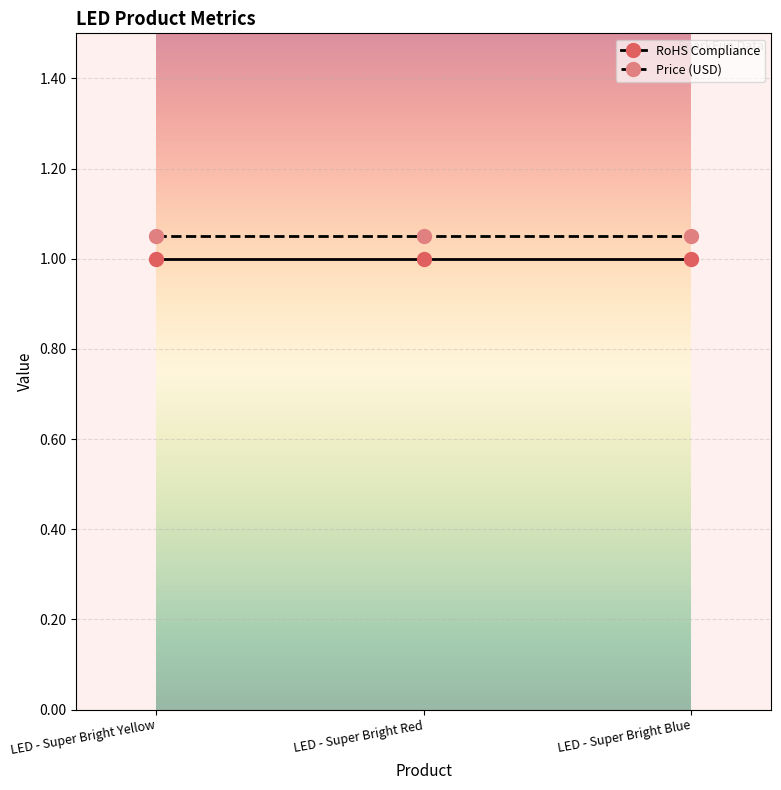

Is the value of RoHS Compliance at LED - Super Bright Blue greater than the value of Price (USD) at LED - Super Bright Yellow?

No